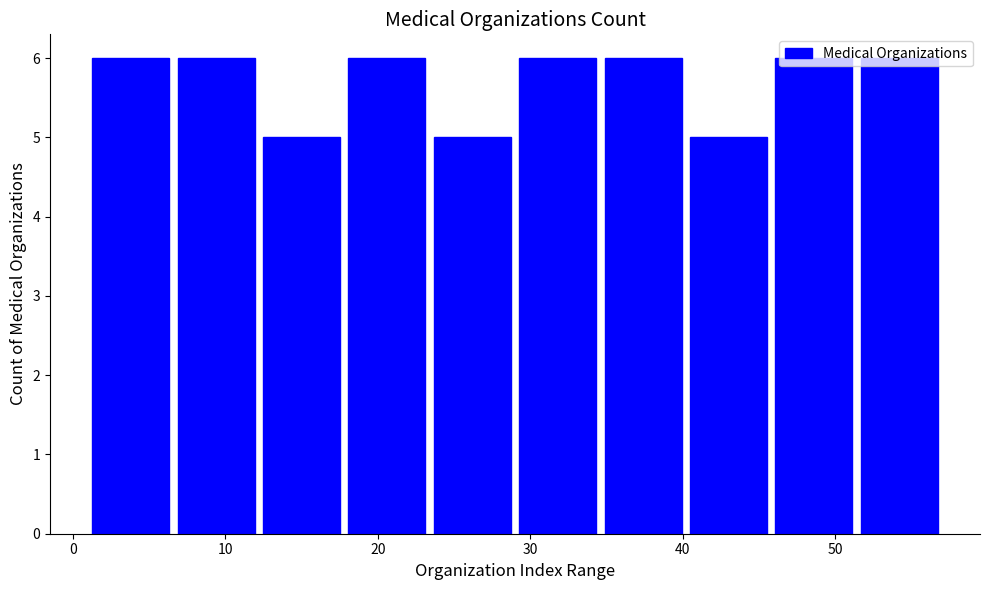

Reading left to right, list every bar in this chart as the range it spans on the x-axis followed by its height. Neither the bar edges nor the heights are printed on the chart, so give them approximately, as read against the axes.

1.0 to 6.6: 6
6.6 to 12.2: 6
12.2 to 17.8: 5
17.8 to 23.4: 6
23.4 to 29.0: 5
29.0 to 34.6: 6
34.6 to 40.2: 6
40.2 to 45.8: 5
45.8 to 51.4: 6
51.4 to 57.0: 6